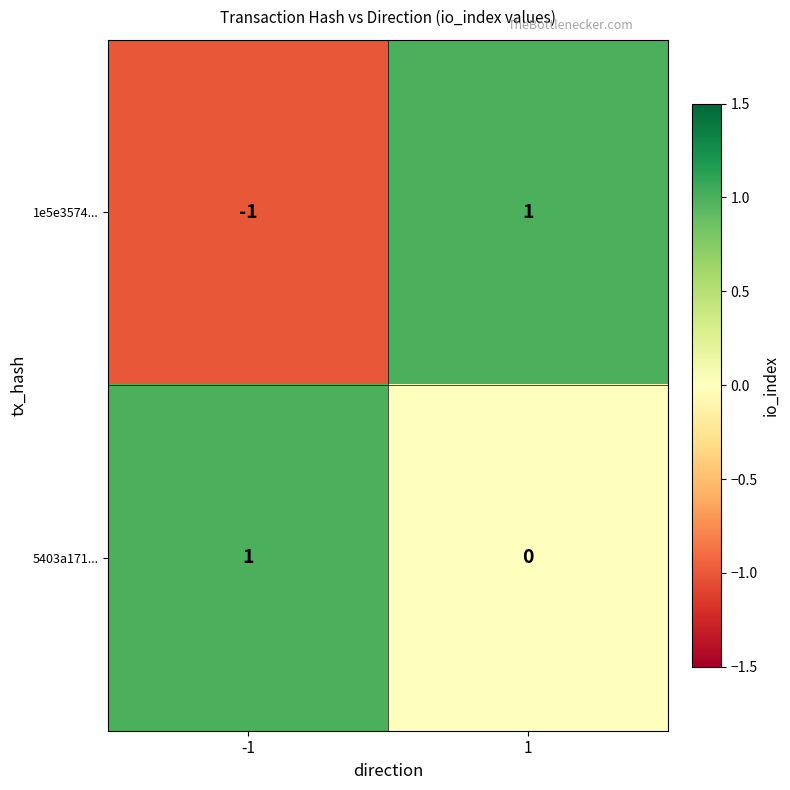

Is the value of 1e5e3574... at -1 greater than the value of 5403a171... at -1?

No